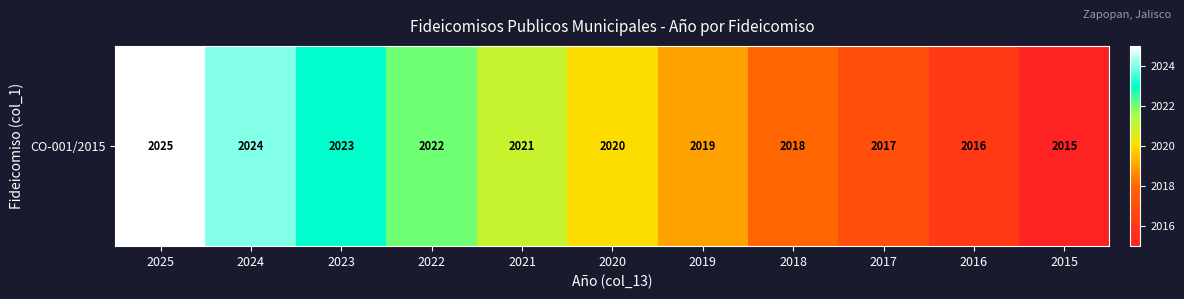

How many values are below 2020?

5